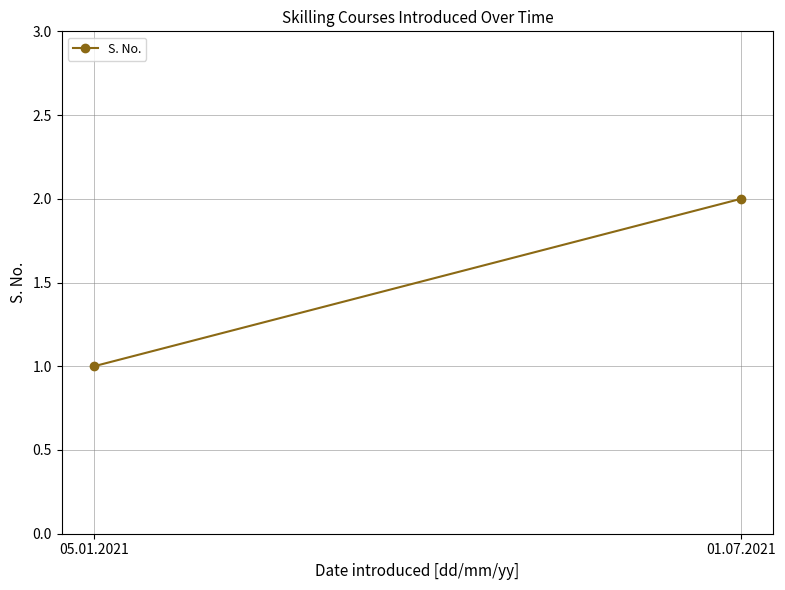

Which label corresponds to the largest value in the chart?

01.07.2021